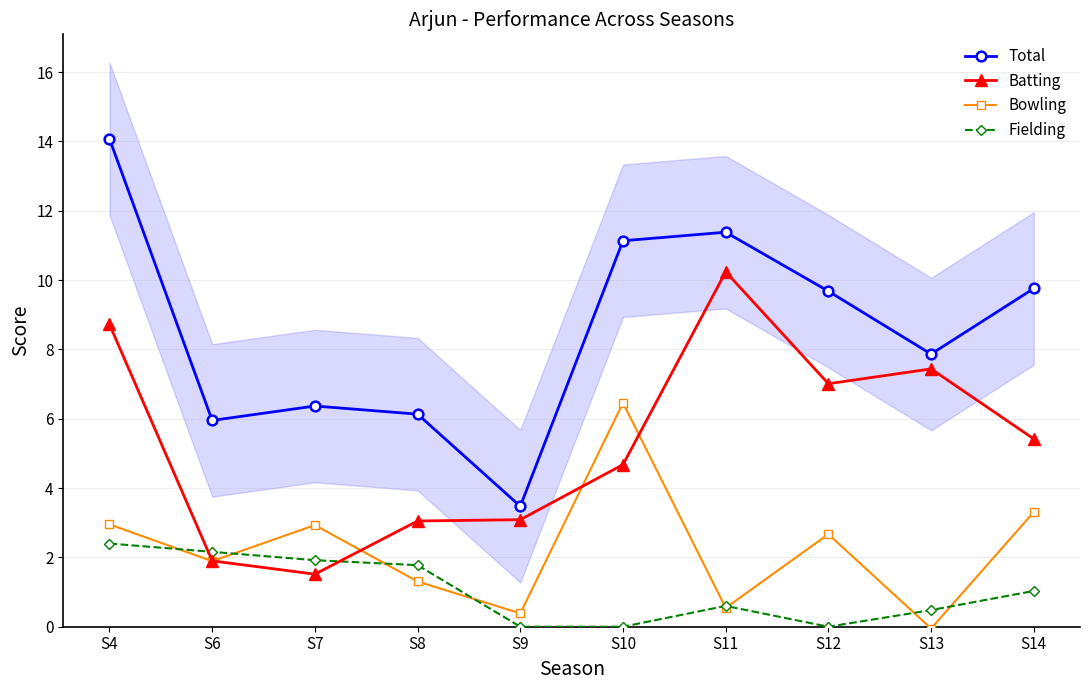

Reading left to right, what are all the values shown in this chart?

Total: S4=14.1	S6=6.0	S7=6.4	S8=6.1	S9=3.5	S10=11.1	S11=11.4	S12=9.7	S13=7.9	S14=9.8
Batting: S4=8.7	S6=1.9	S7=1.5	S8=3.0	S9=3.1	S10=4.7	S11=10.2	S12=7.0	S13=7.4	S14=5.4
Bowling: S4=3.0	S6=1.9	S7=2.9	S8=1.3	S9=0.4	S10=6.5	S11=0.5	S12=2.7	S13=-0.1	S14=3.3
Fielding: S4=2.4	S6=2.2	S7=1.9	S8=1.8	S9=0.0	S10=0.0	S11=0.6	S12=0.0	S13=0.5	S14=1.0